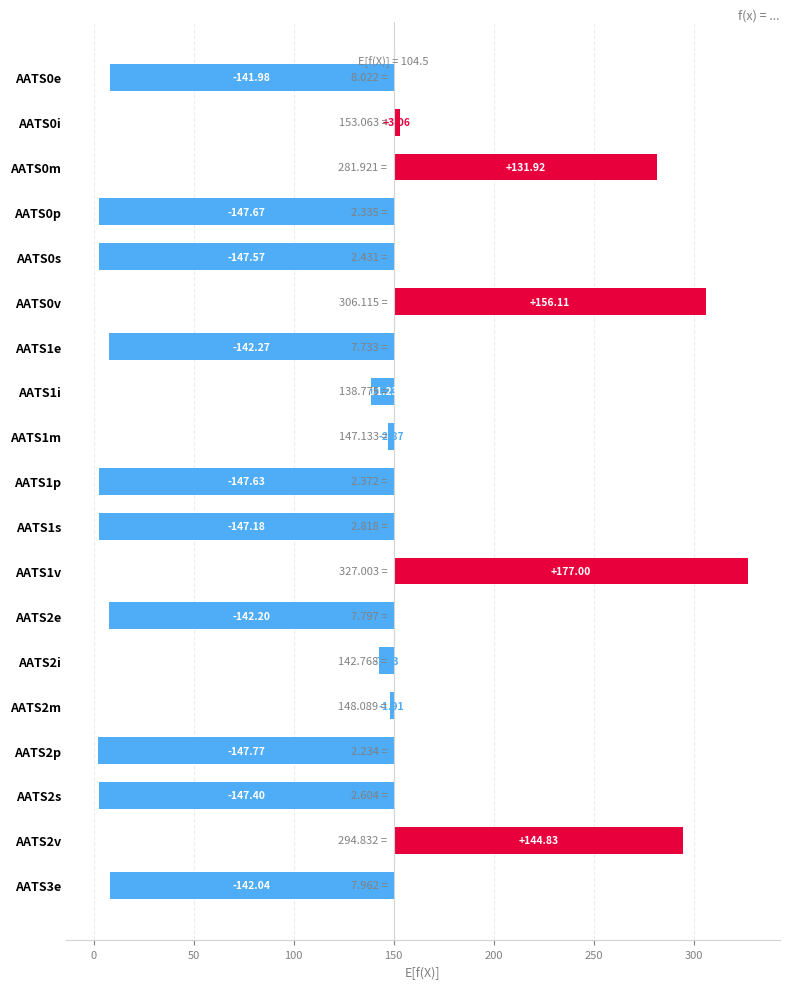

Count the number of categories in the chart.

19